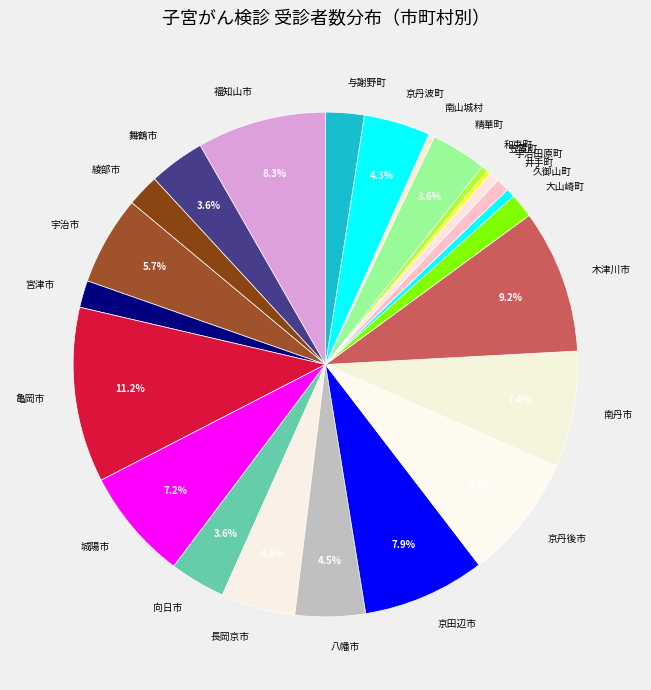

True or false: 宇治市 accounts for 6% of the total.

True